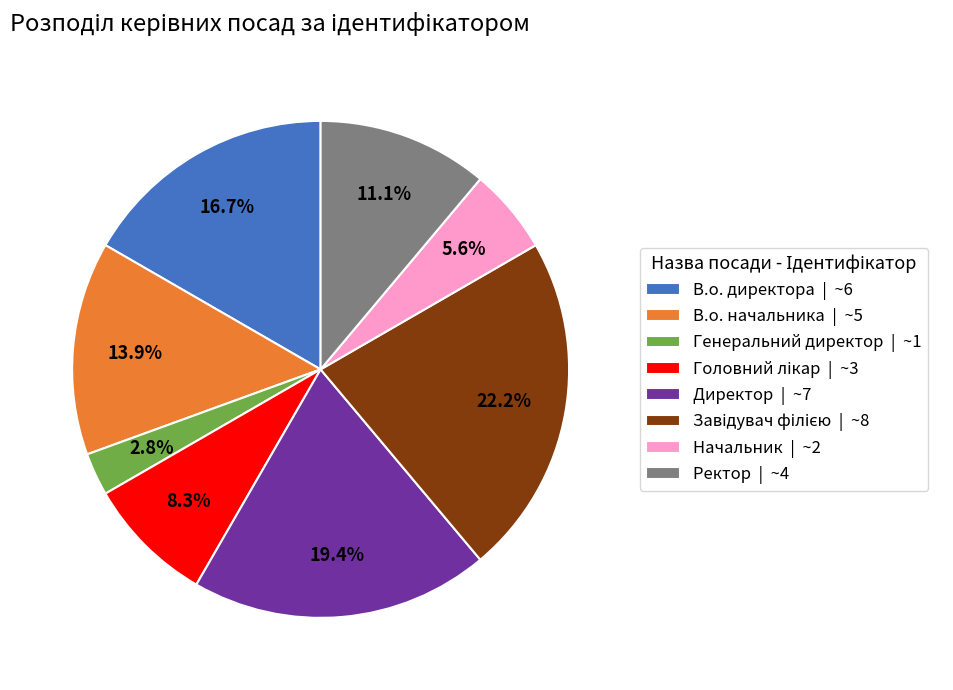

To the nearest percent, what is the average slice percentage?

12%